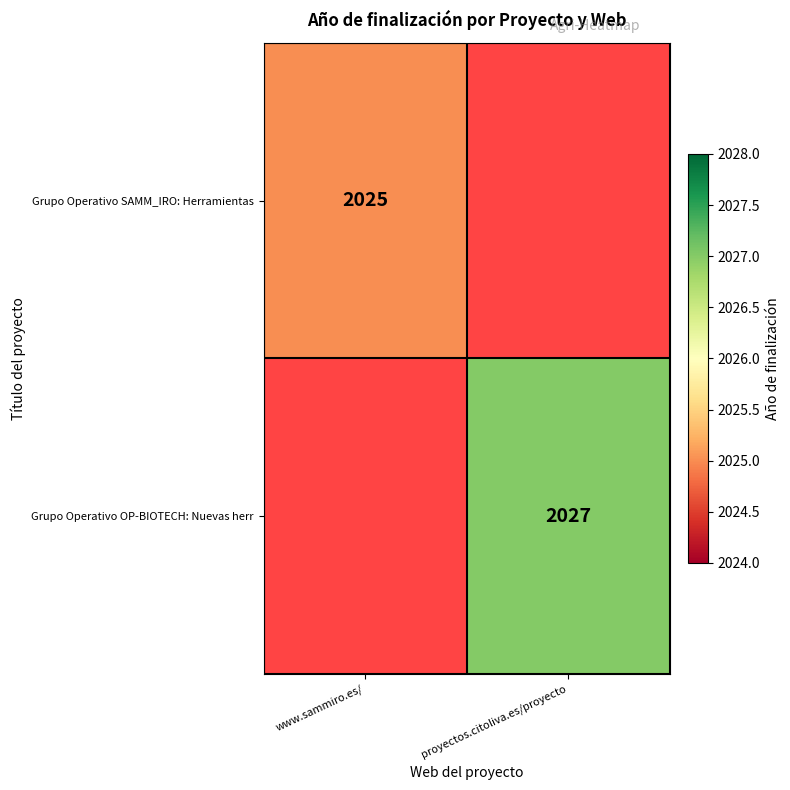

What is the greatest value displayed?

2027.0